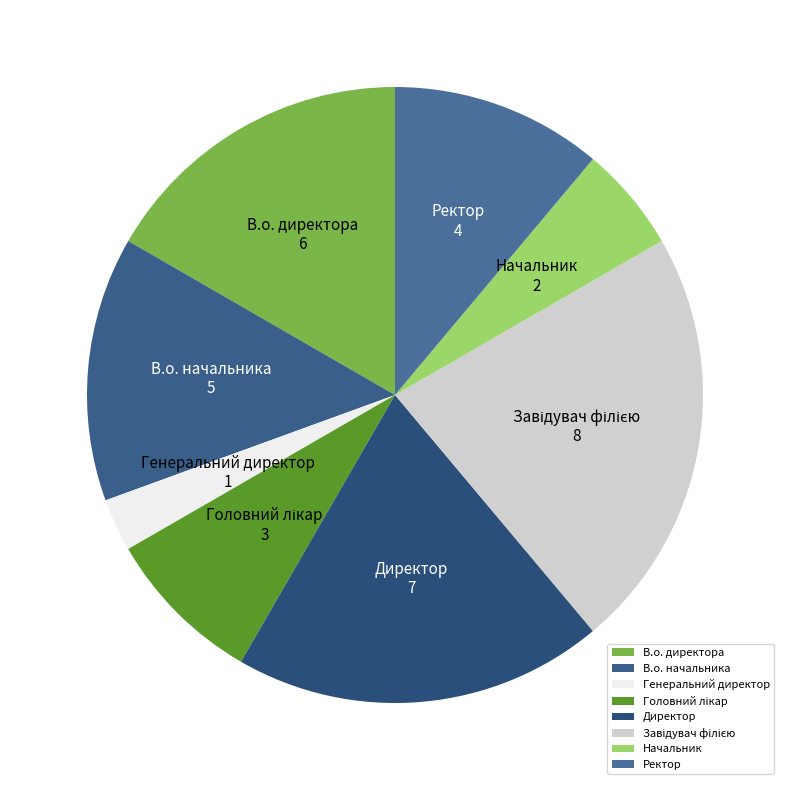

Which category has the smallest portion of the pie?

Генеральний директор